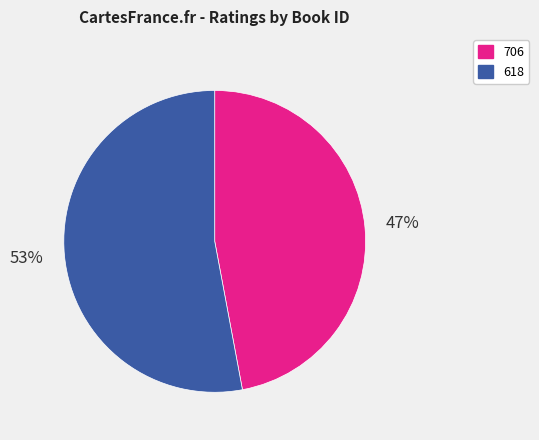

Approximately how many times larger is the value at 618 compared to 706?

1.1